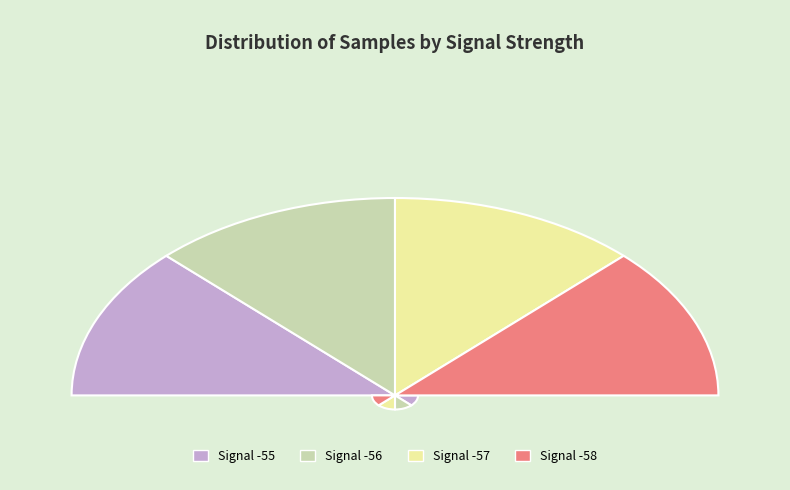

Which category has the smallest portion of the pie?

Signal -56